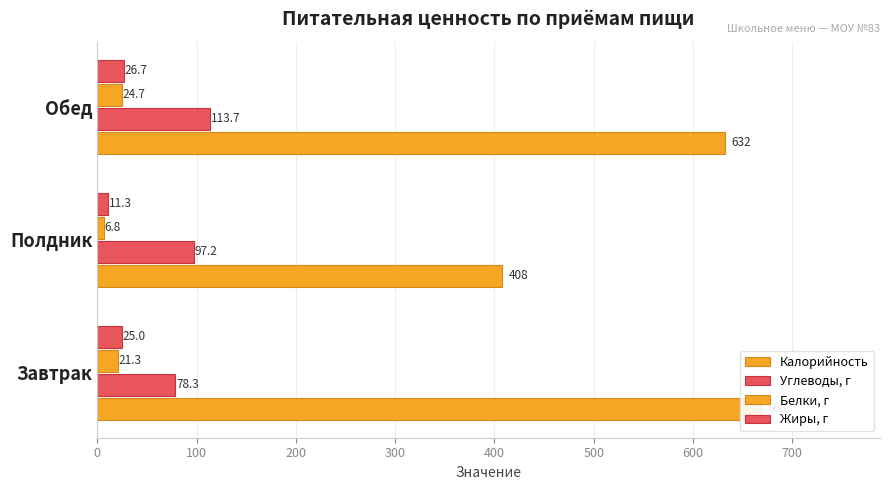

Between Завтрак and Полдник, which series saw the biggest shift?

Калорийность